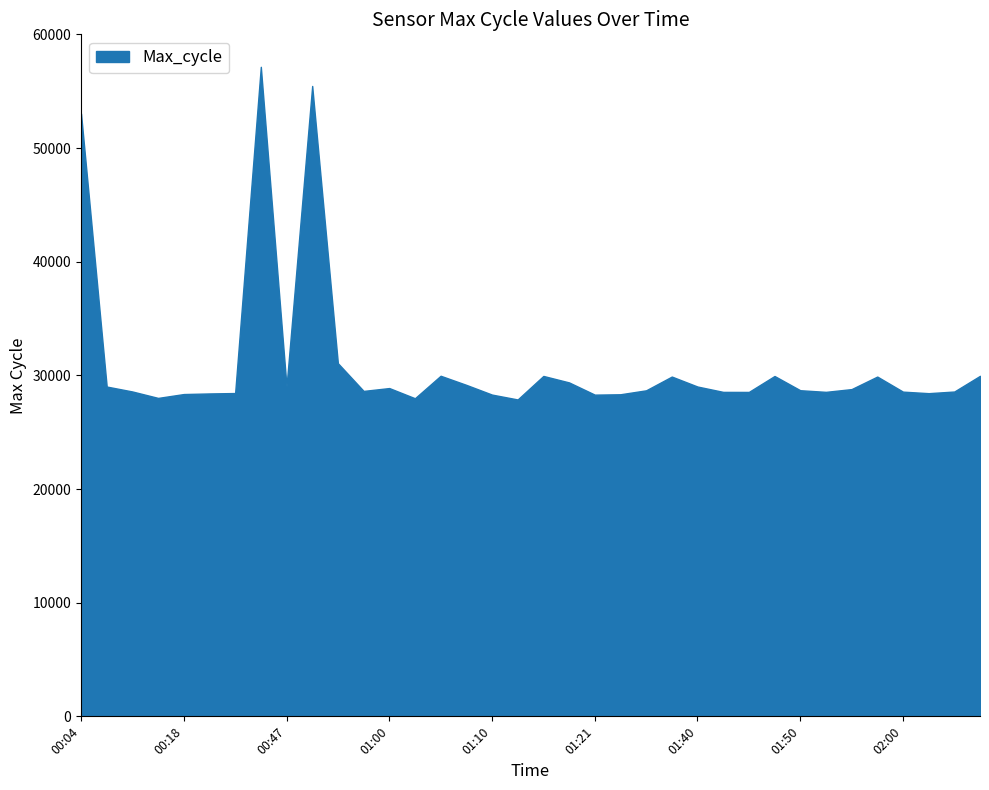

Reading left to right, extract all data points from this chart.

53035	29014	28579	28014	28354	28407	28443	57143	29032	55458	31069	28630	28881	27985	29963	29161	28306	27878	29947	29378	28303	28335	28682	29892	29015	28544	28540	29942	28691	28547	28790	29892	28566	28431	28577	29957